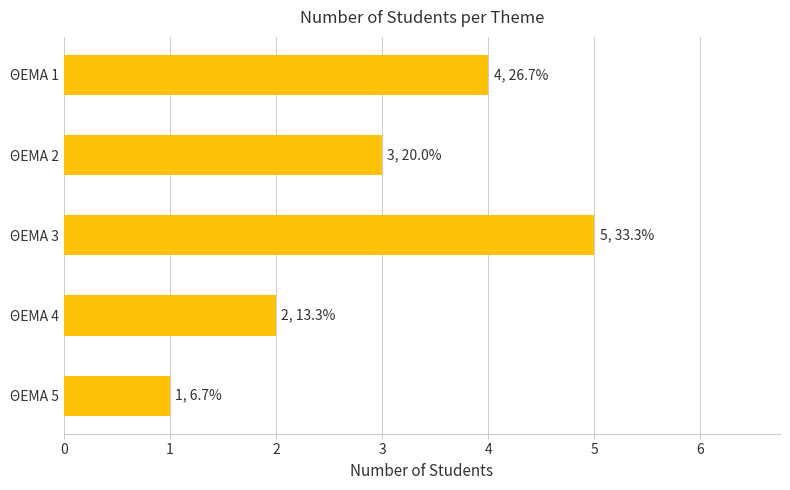

Are the bars horizontal?

Yes